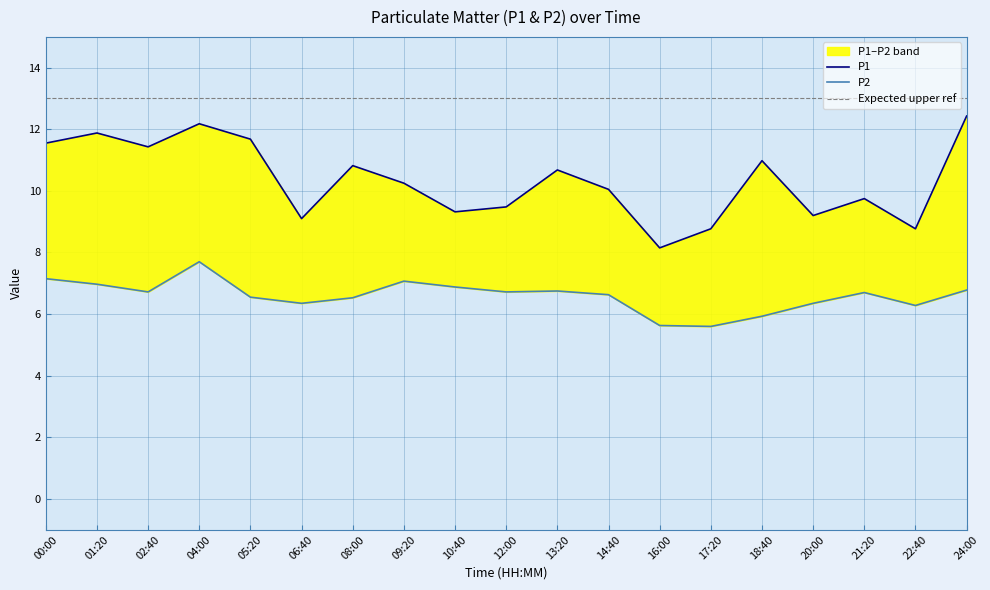

What position from the right is 13:20?

9